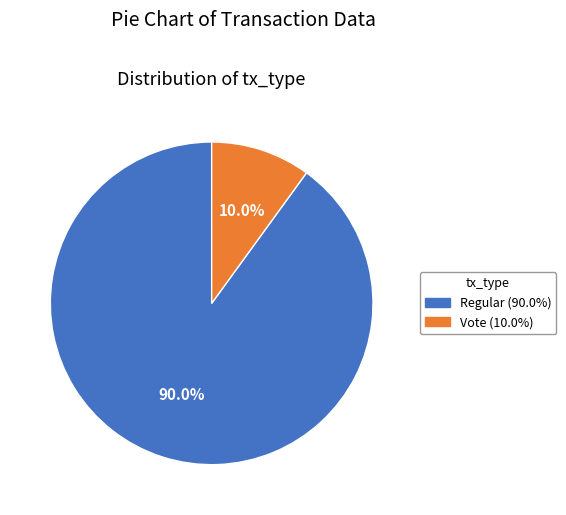

Count the number of slices in the pie.

2